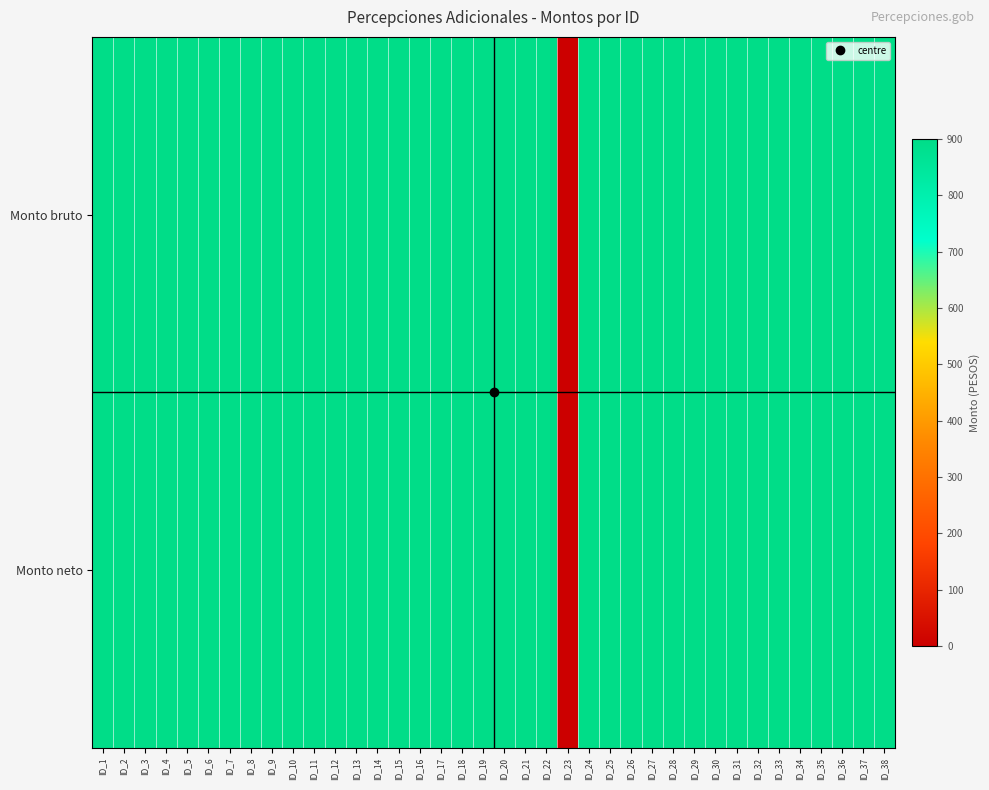

Reading right to left, extract all data points from this chart.

Monto bruto: ID_38=900	ID_37=900	ID_36=900	ID_35=900	ID_34=900	ID_33=900	ID_32=900	ID_31=900	ID_30=900	ID_29=900	ID_28=900	ID_27=900	ID_26=900	ID_25=900	ID_24=900	ID_23=0	ID_22=900	ID_21=900	ID_20=900	ID_19=900	ID_18=900	ID_17=900	ID_16=900	ID_15=900	ID_14=900	ID_13=900	ID_12=900	ID_11=900	ID_10=900	ID_9=900	ID_8=900	ID_7=900	ID_6=900	ID_5=900	ID_4=900	ID_3=900	ID_2=900	ID_1=900
Monto neto: ID_38=900	ID_37=900	ID_36=900	ID_35=900	ID_34=900	ID_33=900	ID_32=900	ID_31=900	ID_30=900	ID_29=900	ID_28=900	ID_27=900	ID_26=900	ID_25=900	ID_24=900	ID_23=0	ID_22=900	ID_21=900	ID_20=900	ID_19=900	ID_18=900	ID_17=900	ID_16=900	ID_15=900	ID_14=900	ID_13=900	ID_12=900	ID_11=900	ID_10=900	ID_9=900	ID_8=900	ID_7=900	ID_6=900	ID_5=900	ID_4=900	ID_3=900	ID_2=900	ID_1=900